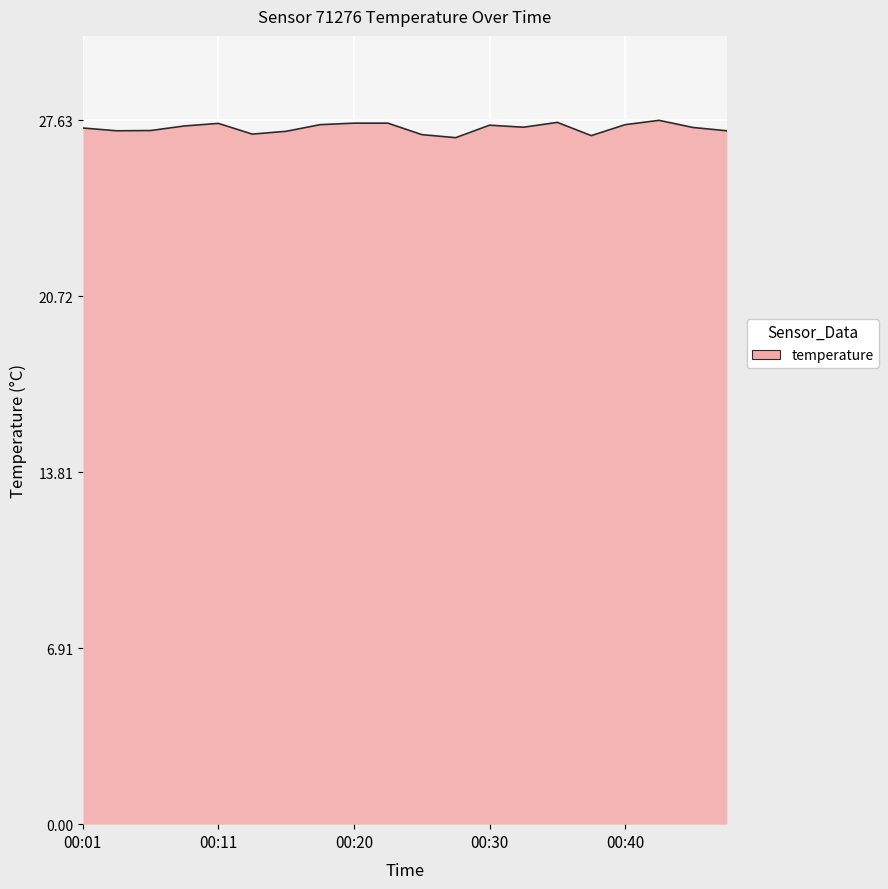

What is the difference between the maximum and minimum values?

0.7